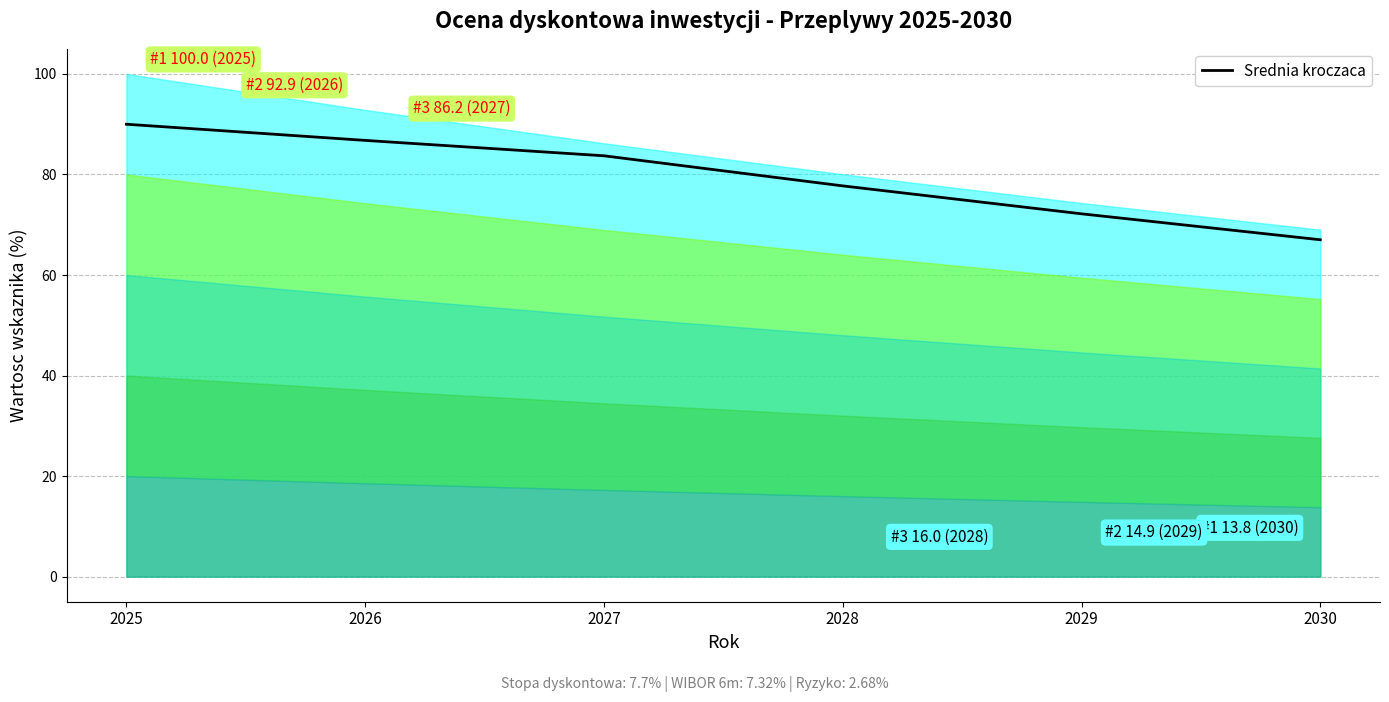

What is the difference between the values at 2029 and 2030?

5.2